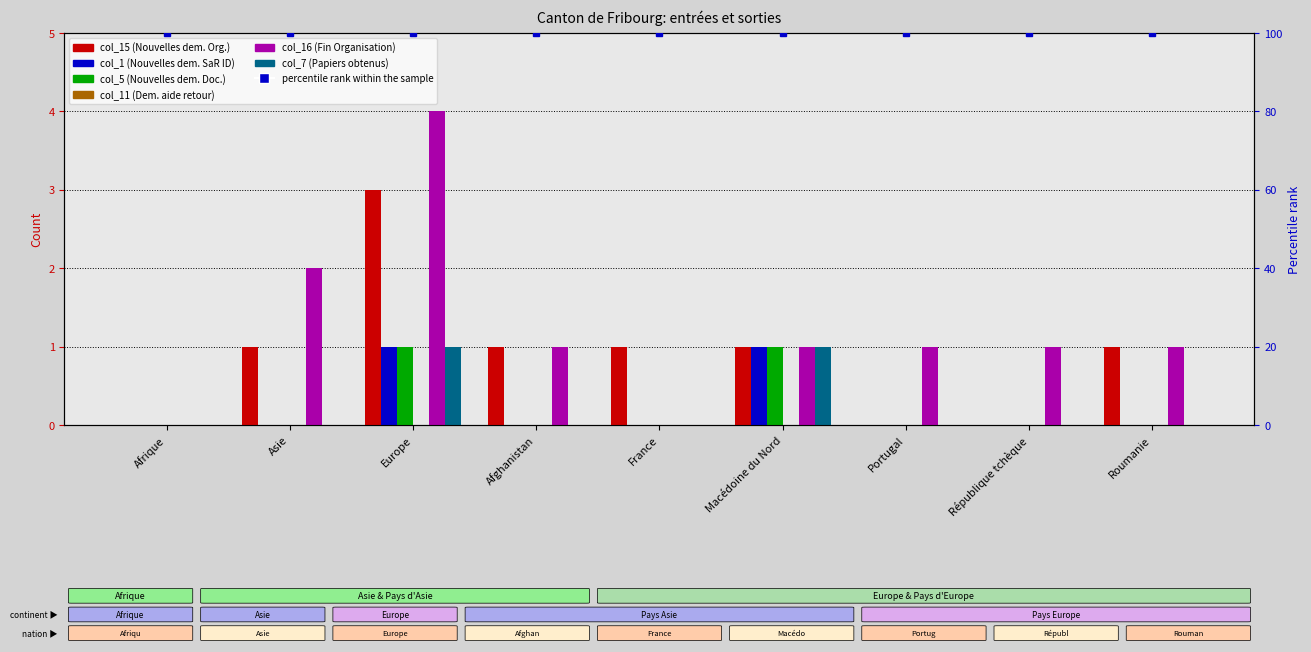

How many values in the col_7 (Papiers obtenus) series exceed 0?

2